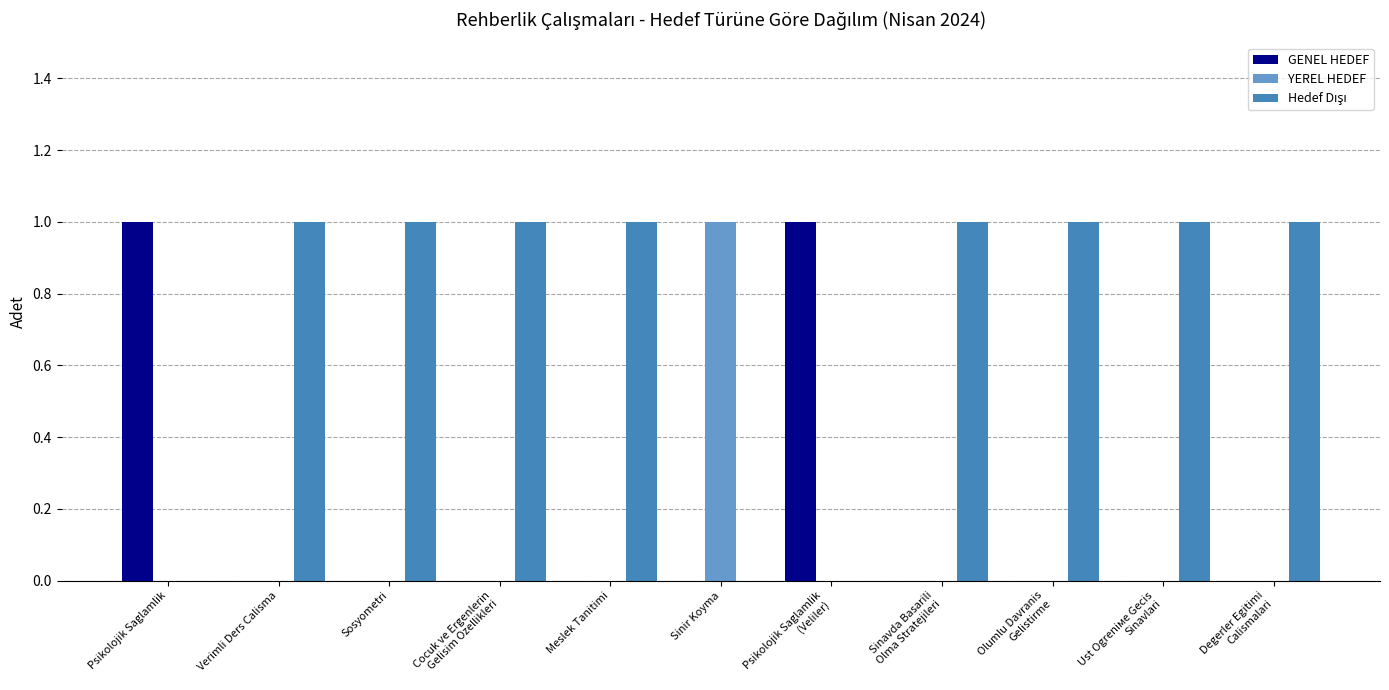

Is it true that GENEL HEDEF equals 0 at Verimli Ders Calisma?

True